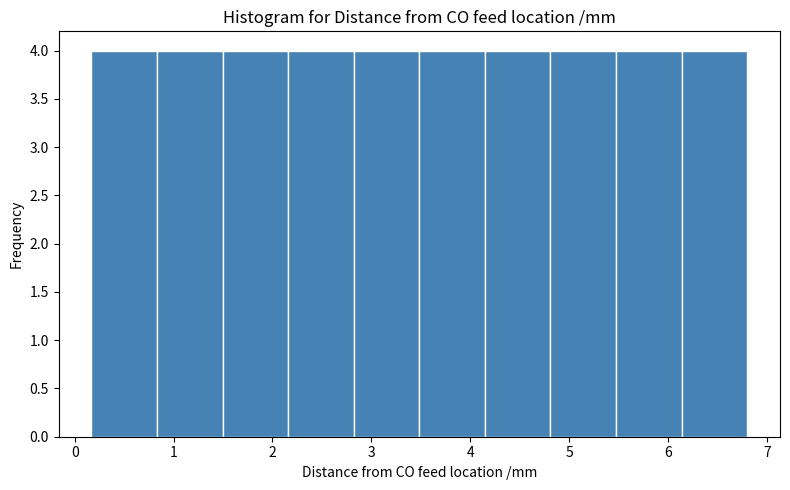

Reading left to right, transcribe this chart: for each bar, give the range it covers on the x-axis and its height. Neither the bar edges nor the heights are printed on the chart, so give them approximately, as read against the axes.

0.2 to 0.8: 4
0.8 to 1.5: 4
1.5 to 2.2: 4
2.2 to 2.8: 4
2.8 to 3.5: 4
3.5 to 4.1: 4
4.1 to 4.8: 4
4.8 to 5.5: 4
5.5 to 6.1: 4
6.1 to 6.8: 4